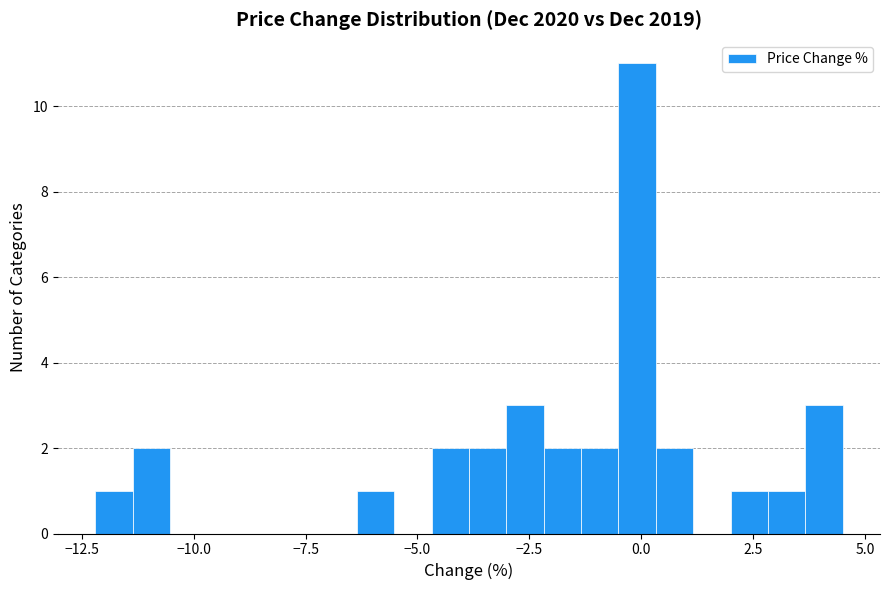

Read against the x-axis, roughly where is the centre of the tallest bar?

0.0